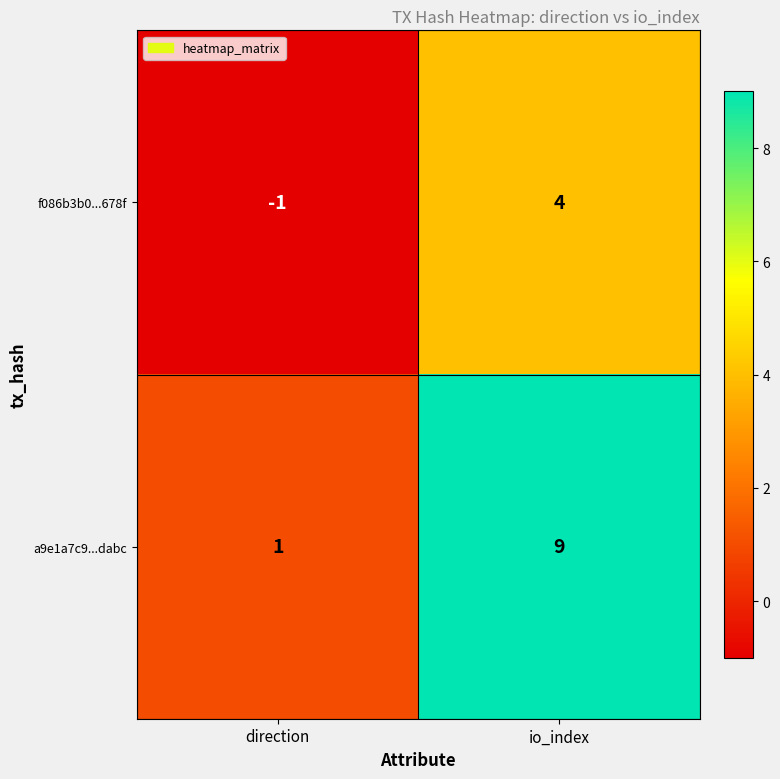

What is the sum of all f086b3b0...678f values?

3